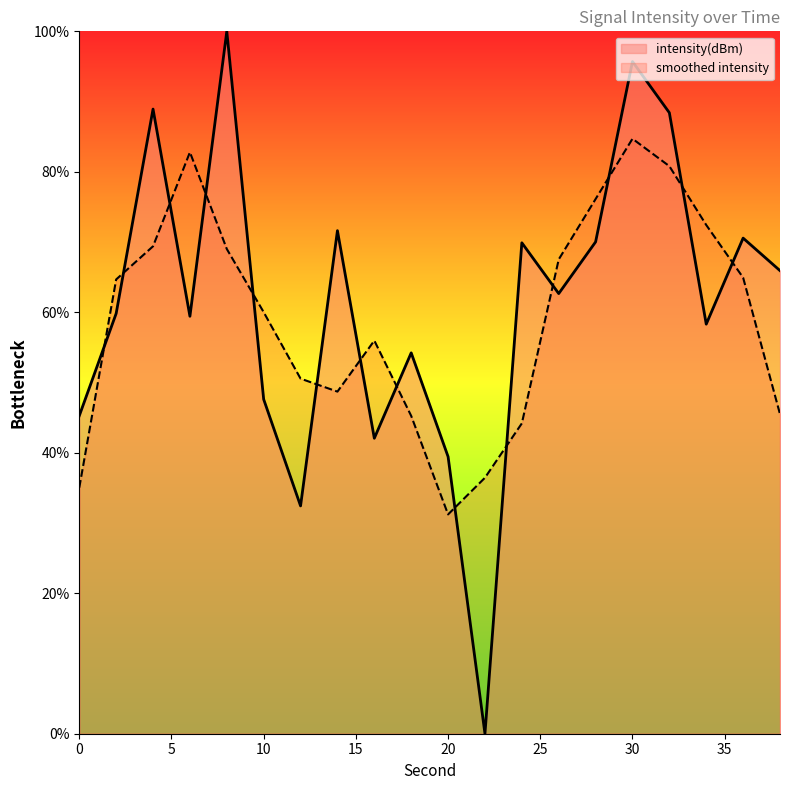

Rank the categories by value from lowest to highest.

22, 12, 20, 16, 0, 10, 18, 34, 6, 2, 26, 38, 24, 28, 36, 14, 32, 4, 30, 8